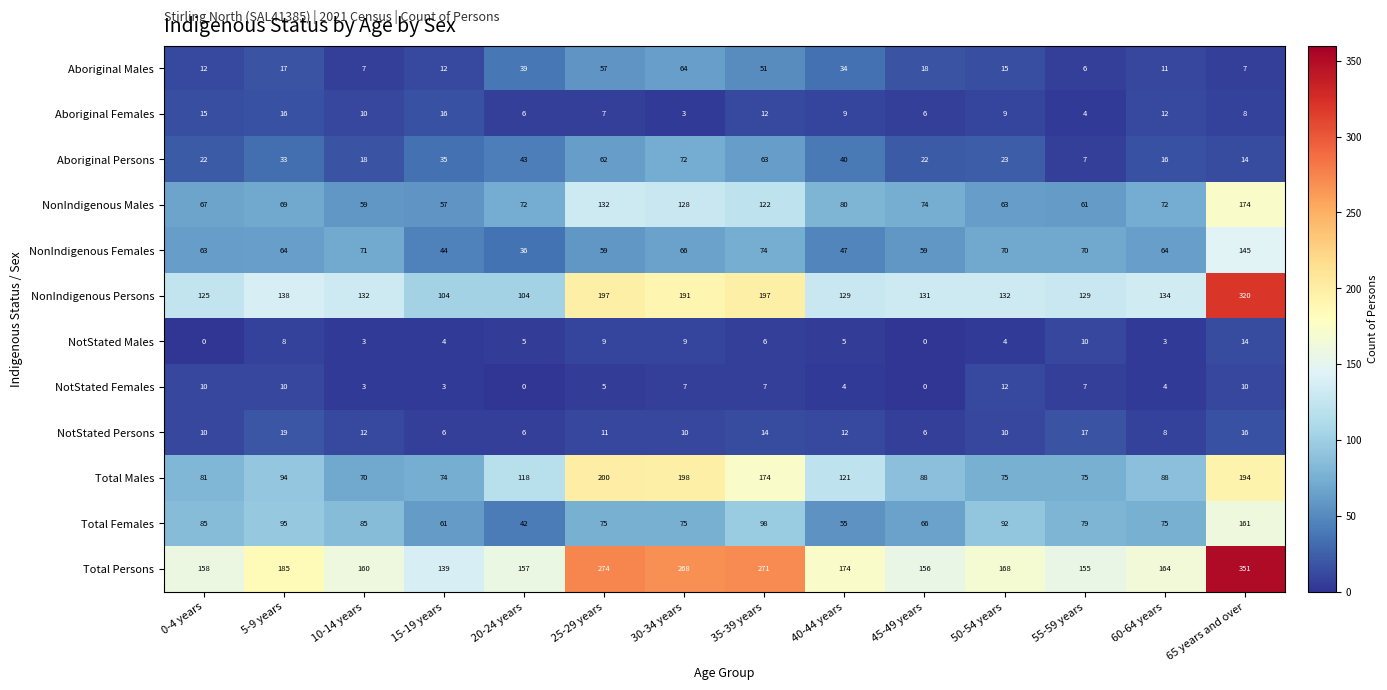

Which series changed the most between 5-9 years and 40-44 years?

Total Females